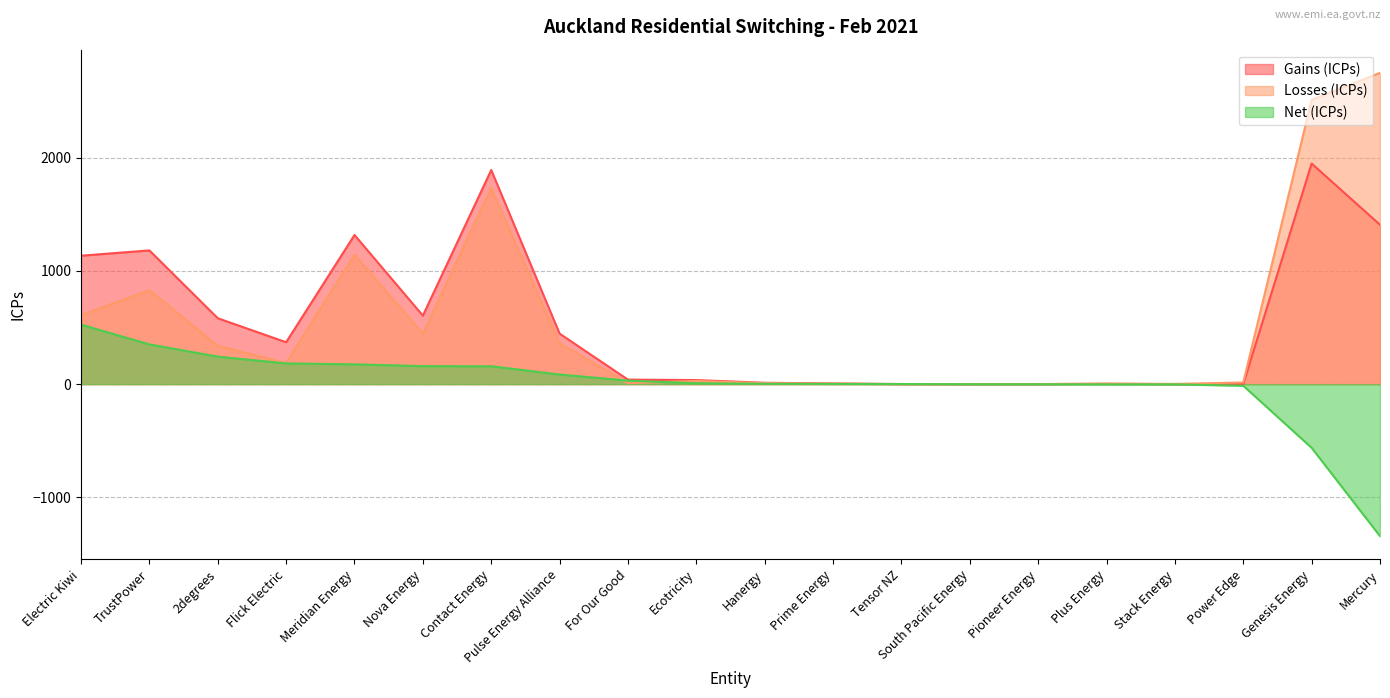

Does the chart display data point markers on the line(s)?

No